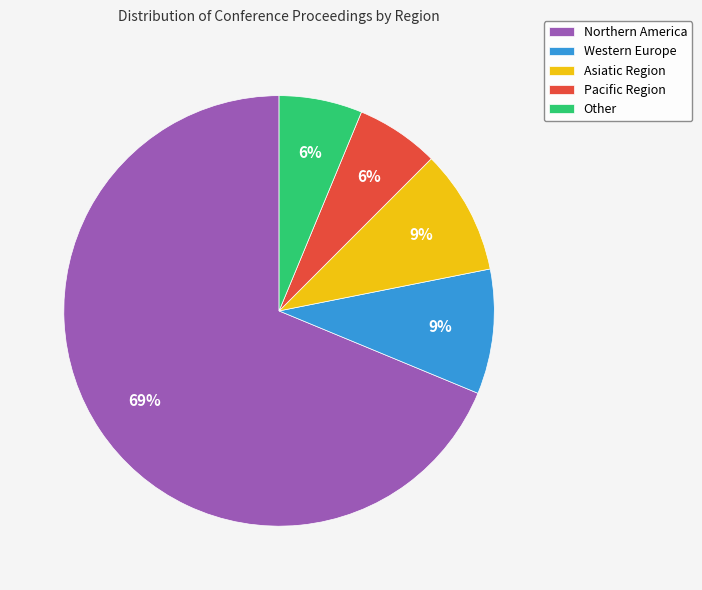

Combined, do Other and Western Europe account for over 50%?

No